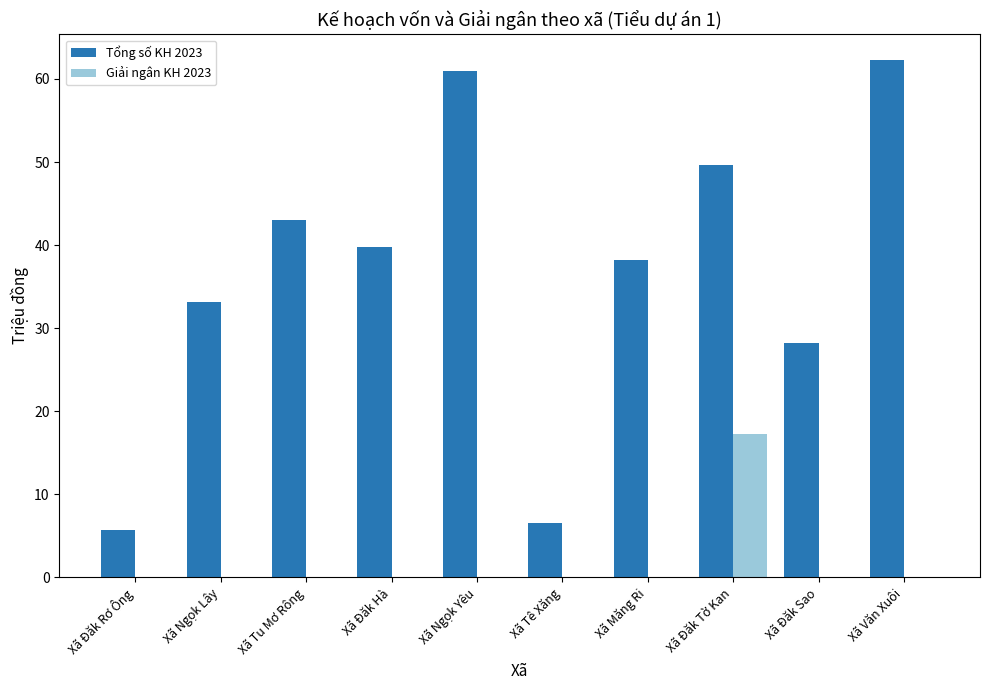

What is the sum of all Tổng số KH 2023 values?

367.5